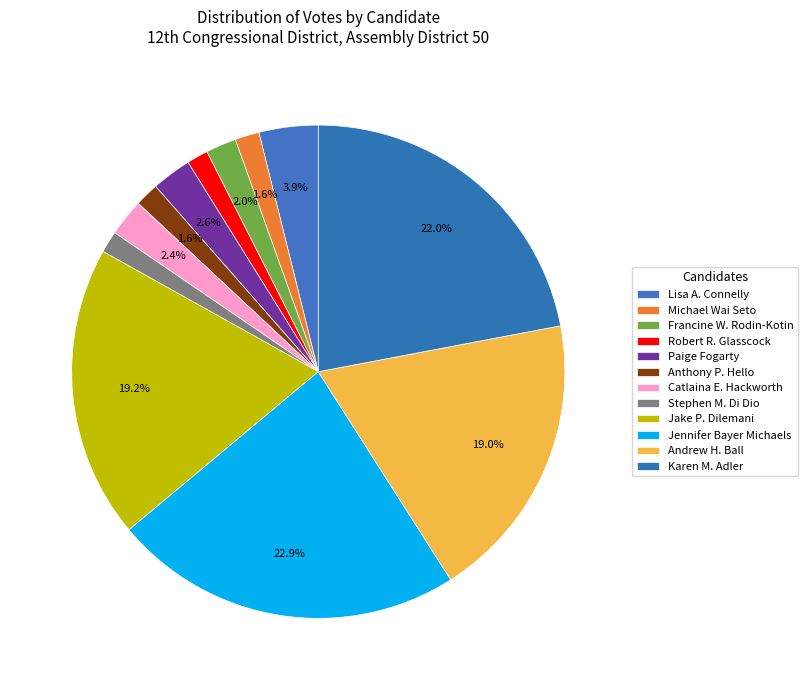

Is there any slice that represents more than half of the pie?

No